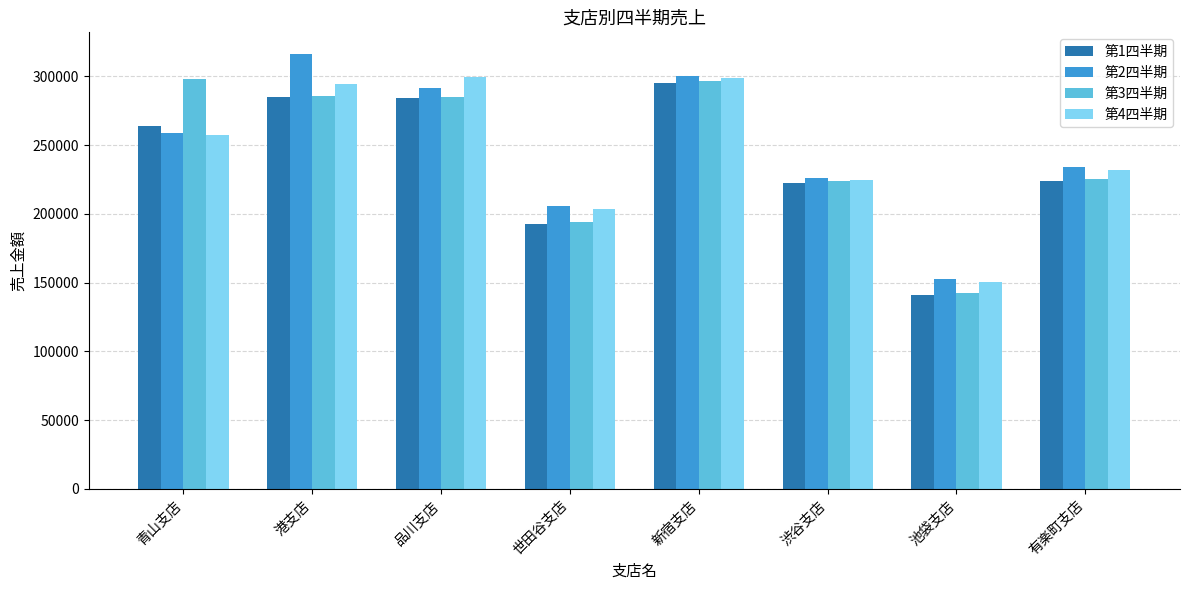

What is the total value across all series at 品川支店?

1160000